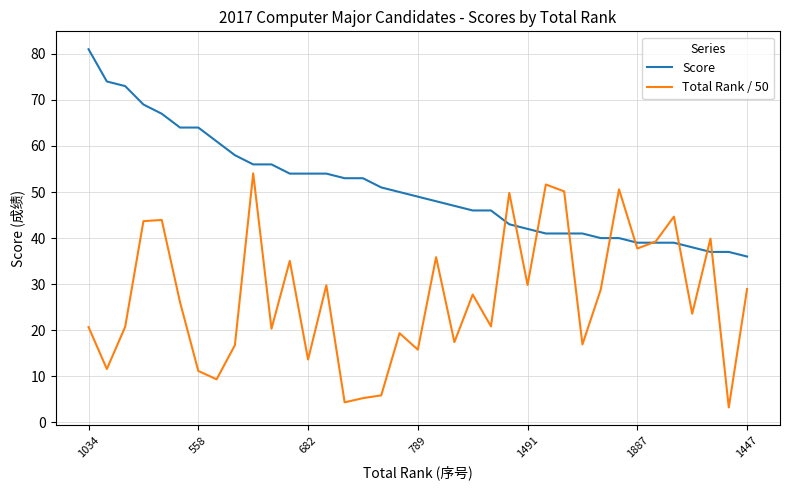

List the series in order of their peak value, lowest first.

Total Rank / 50, Score